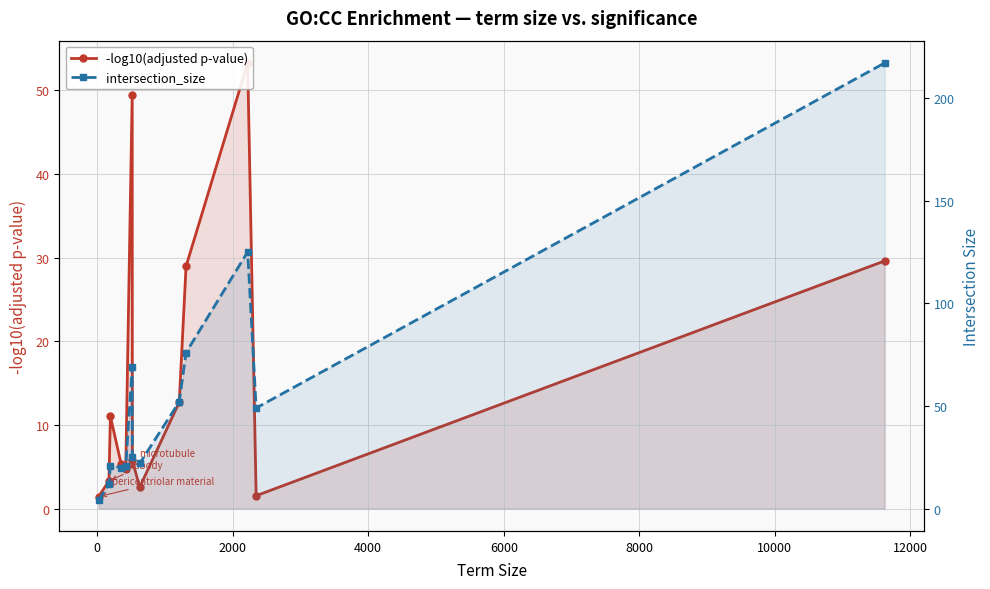

What is the sum of all intersection_size values?

713.0